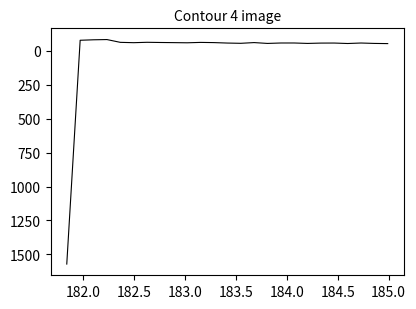

What is the greatest value displayed?

1571.9